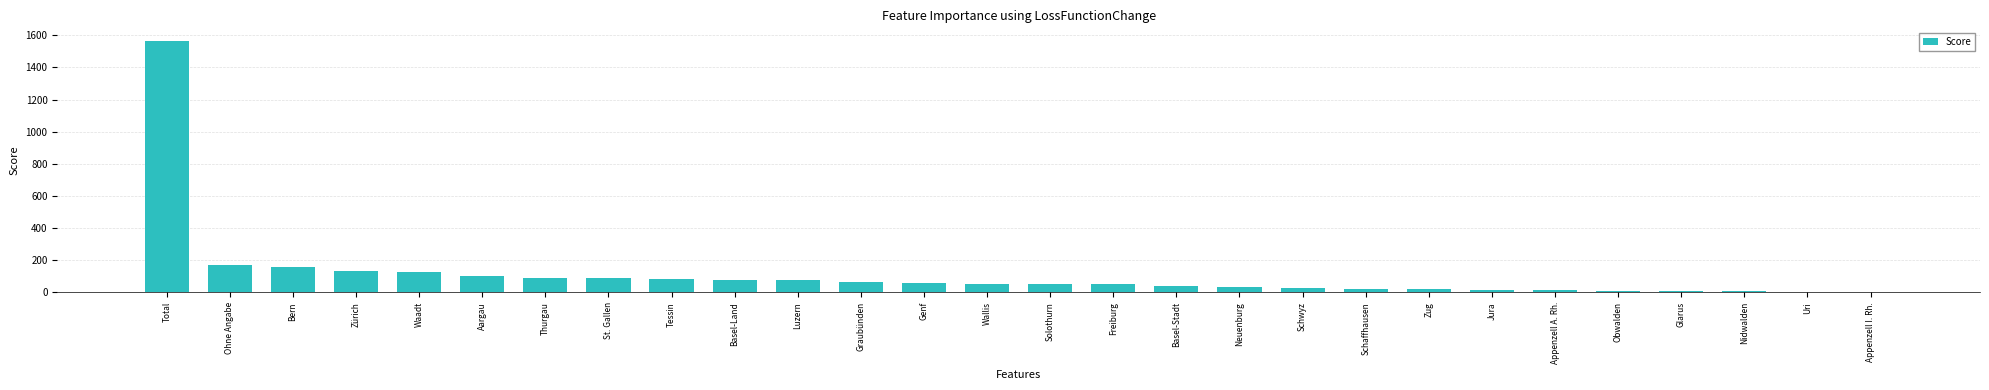

What is the greatest value displayed?

1565